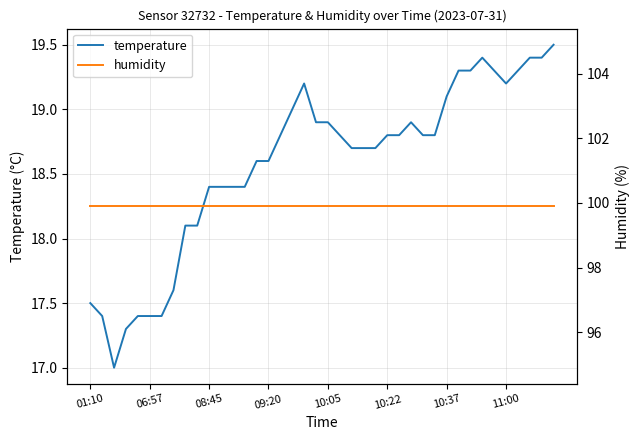

Is the value of humidity at 29 greater than the value of temperature at 33?

Yes